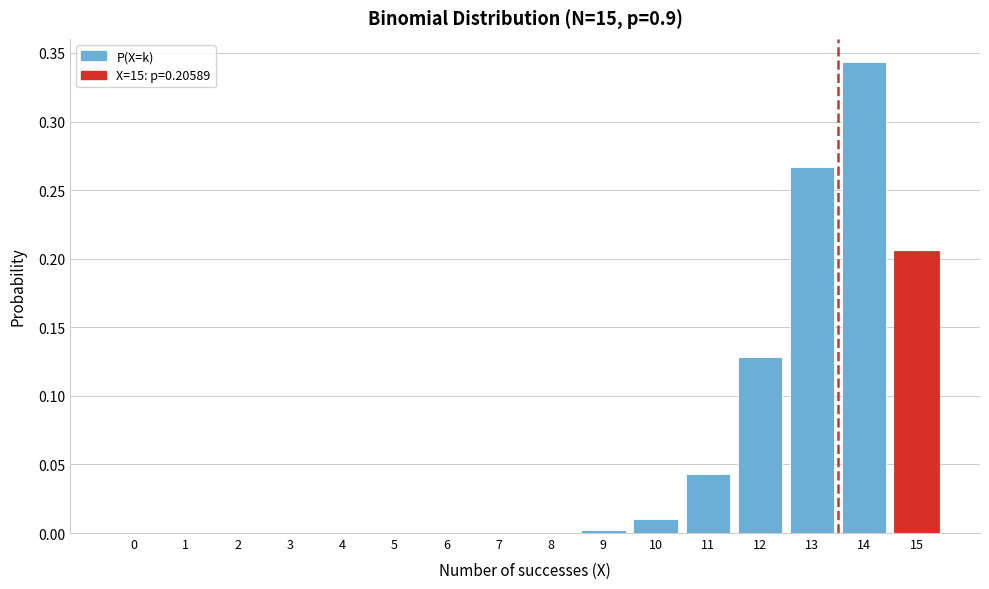

Is it true that the value at 11 is 0.0?

True